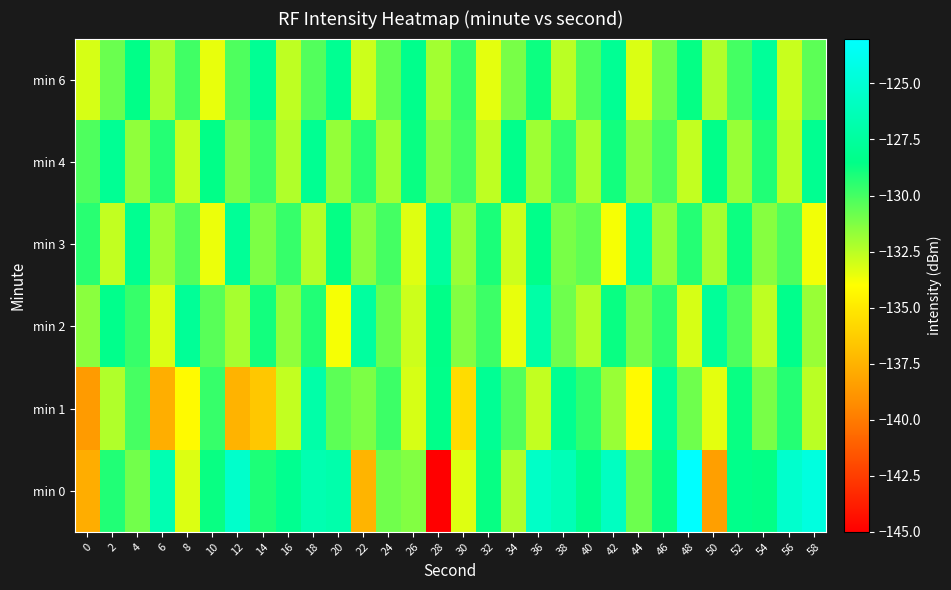

Which has a higher value, 44 or 58?

58